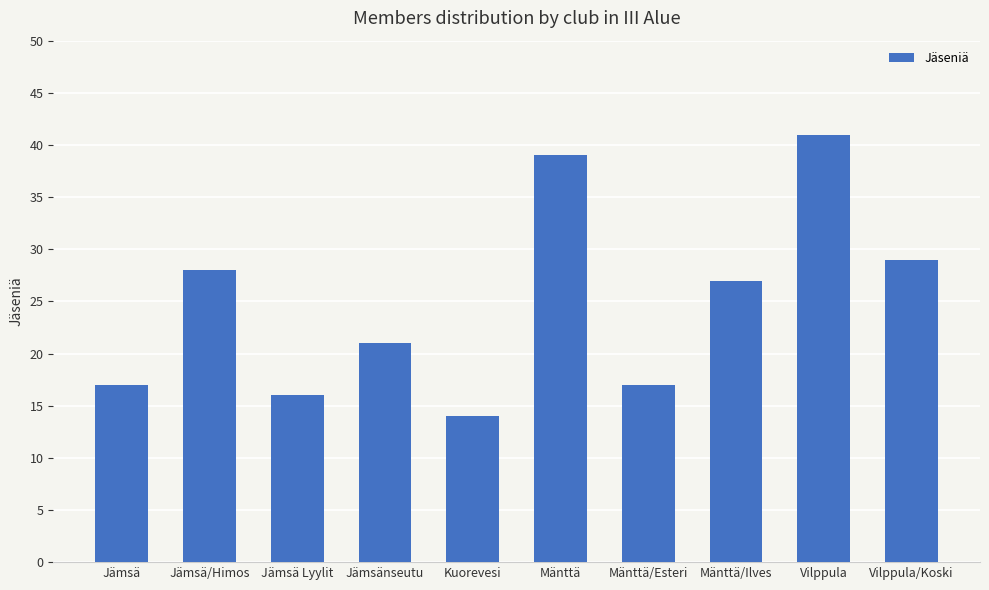

What is the label of the 4th bar from the right?

Mänttä/Esteri